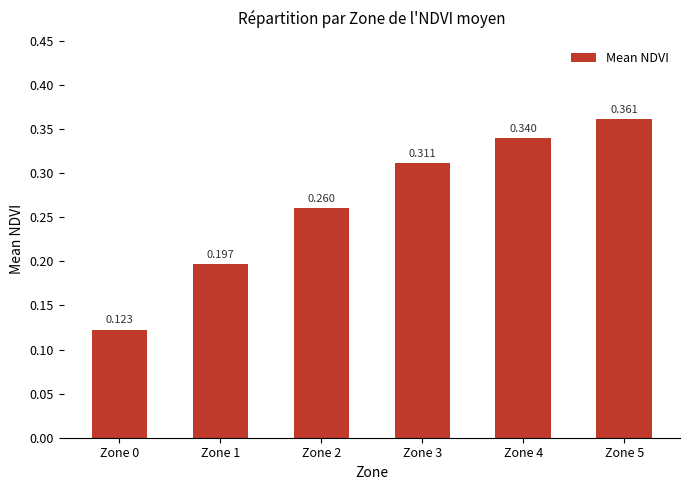

Rank the categories by value from highest to lowest.

Zone 5, Zone 4, Zone 3, Zone 2, Zone 1, Zone 0